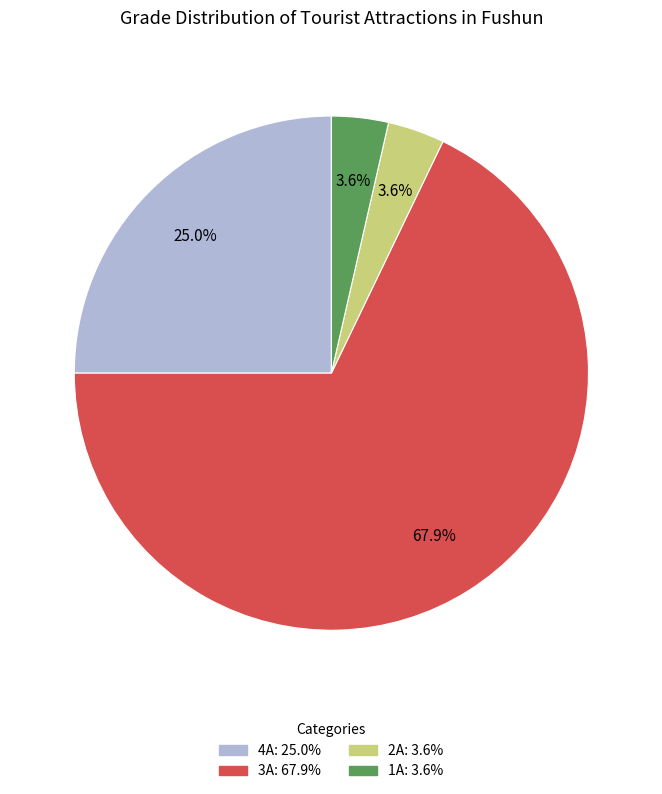

Combined, do 1A and 2A account for over 50%?

No